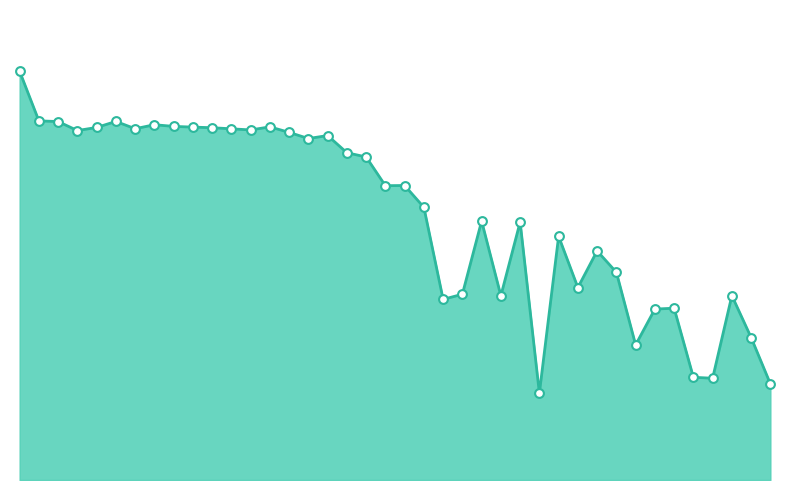

Is this an area chart (filled region under the line)?

Yes